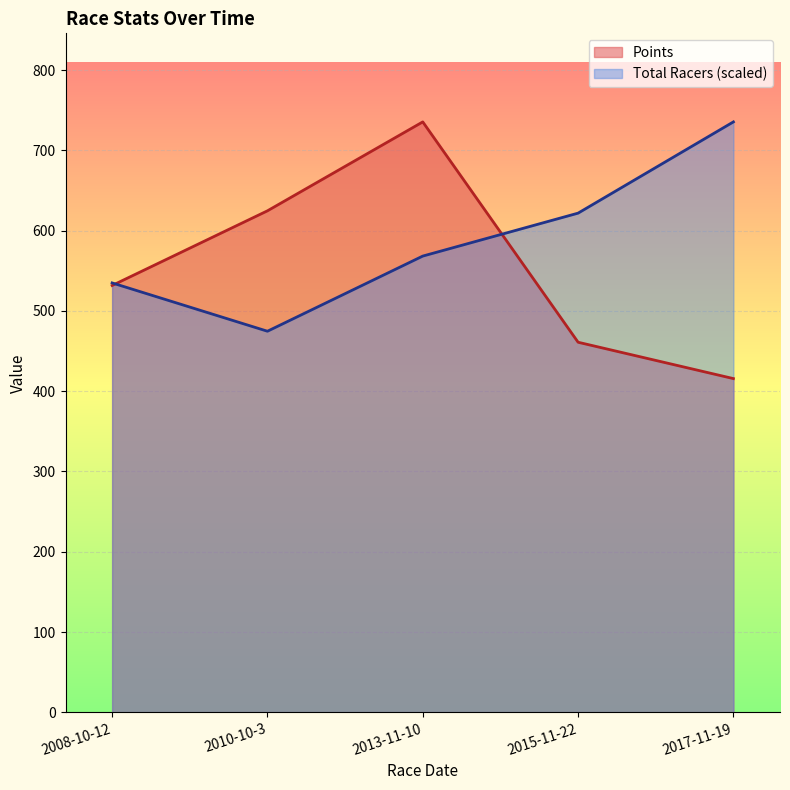

What position from the left is 2013-11-10?

3